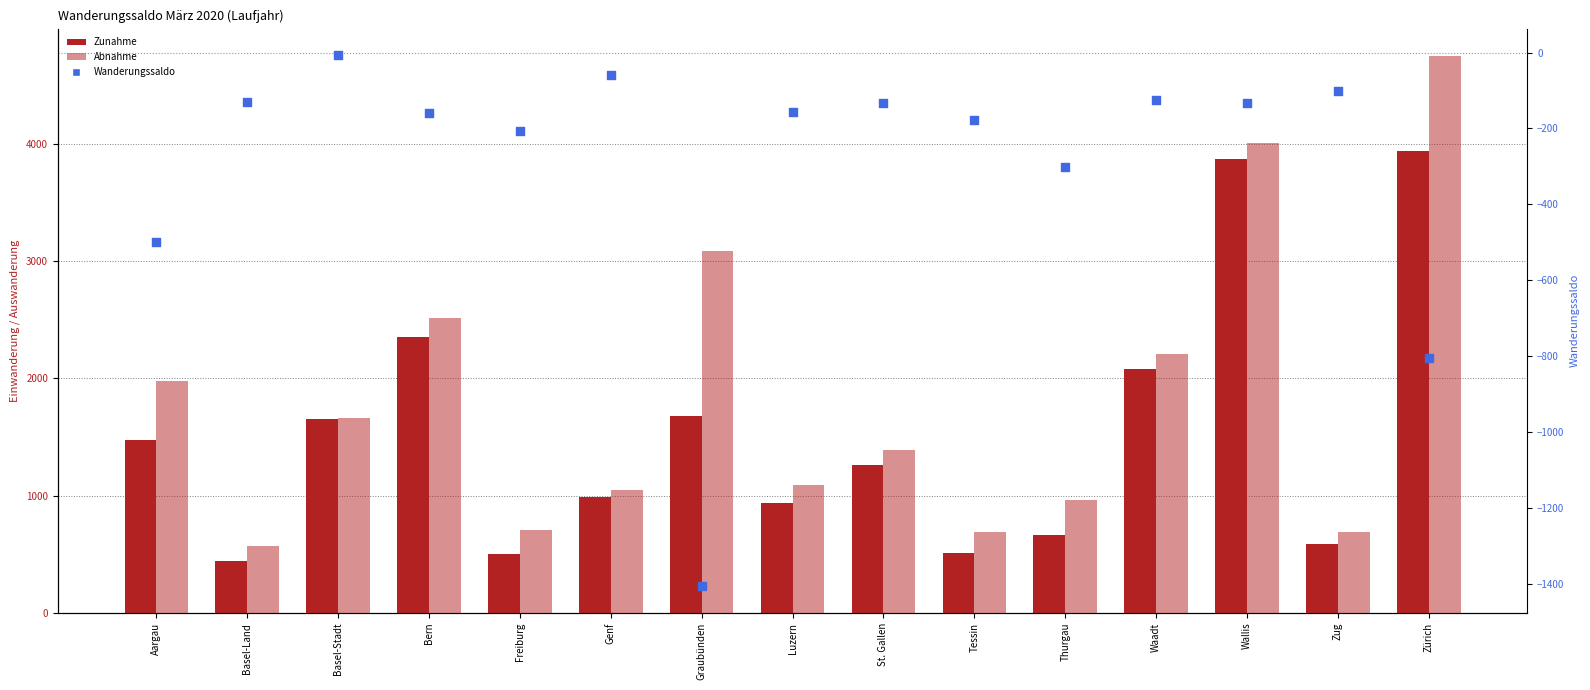

Which series has the largest total across all categories?

Abnahme